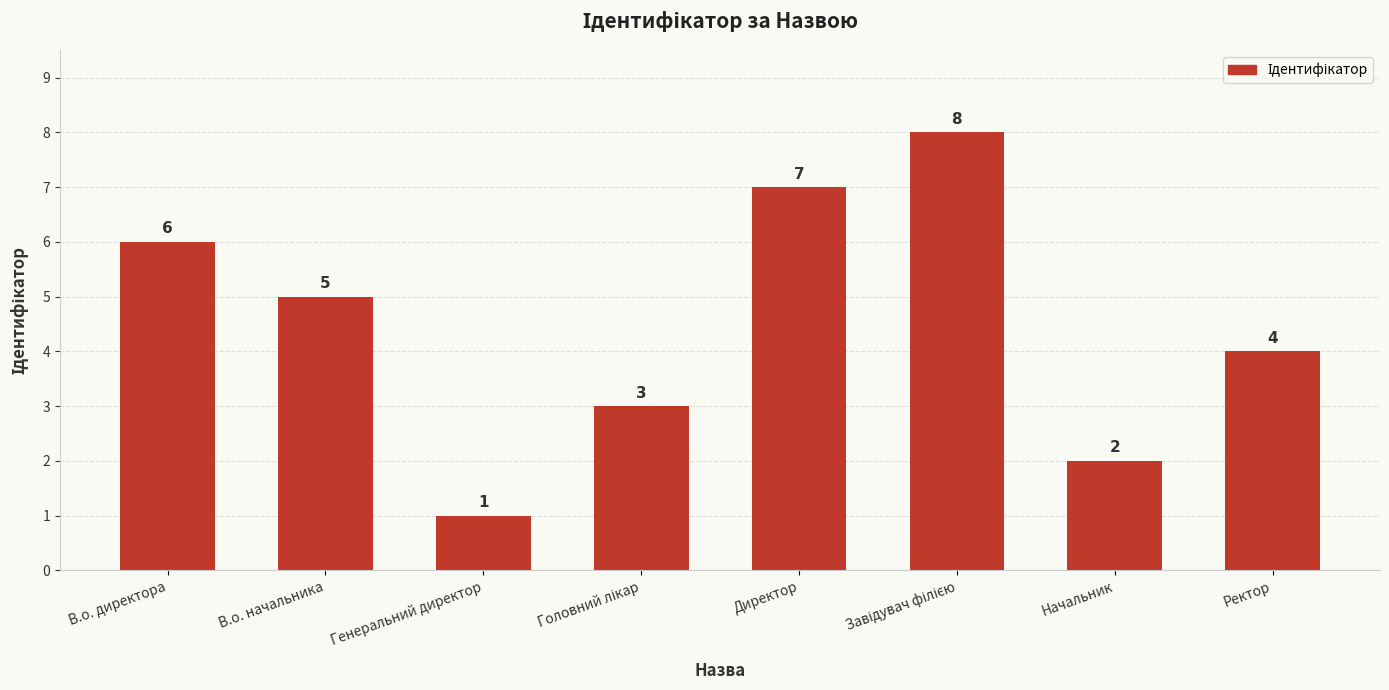

What is the value of the 7th bar from the left?

2